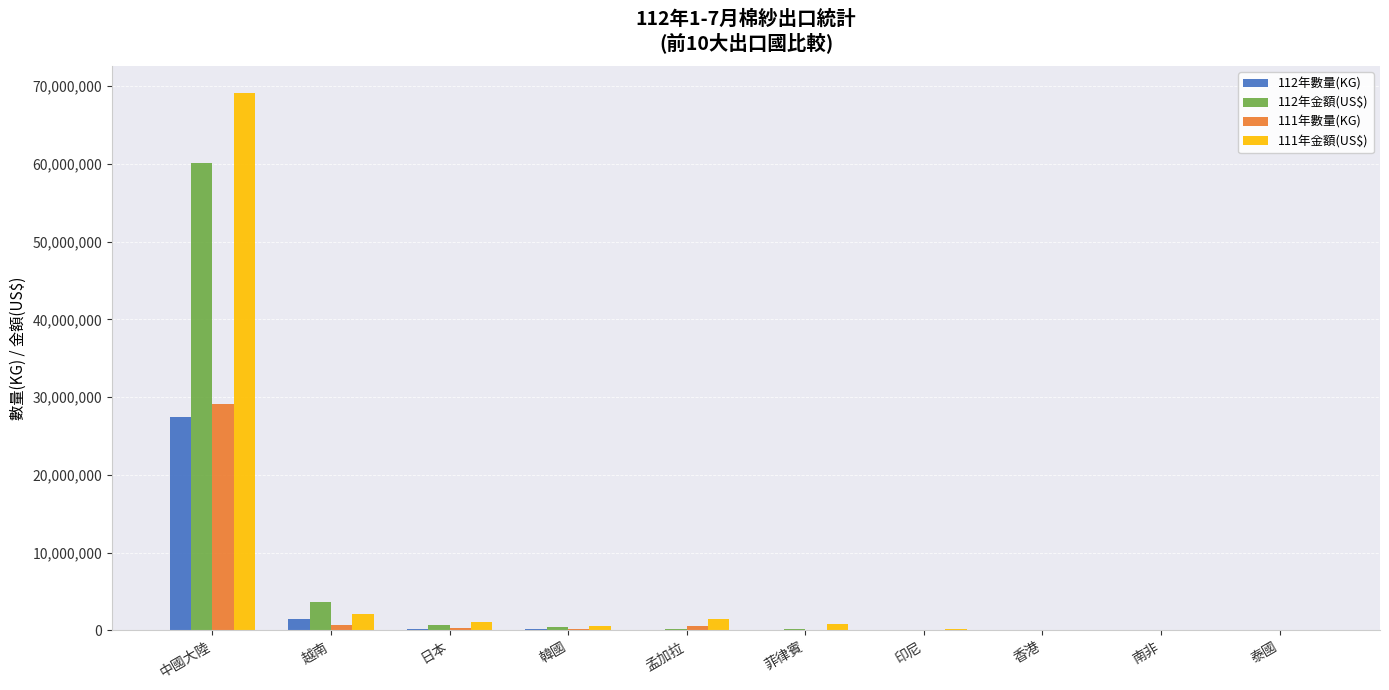

Which category has the highest value across all series?

中國大陸